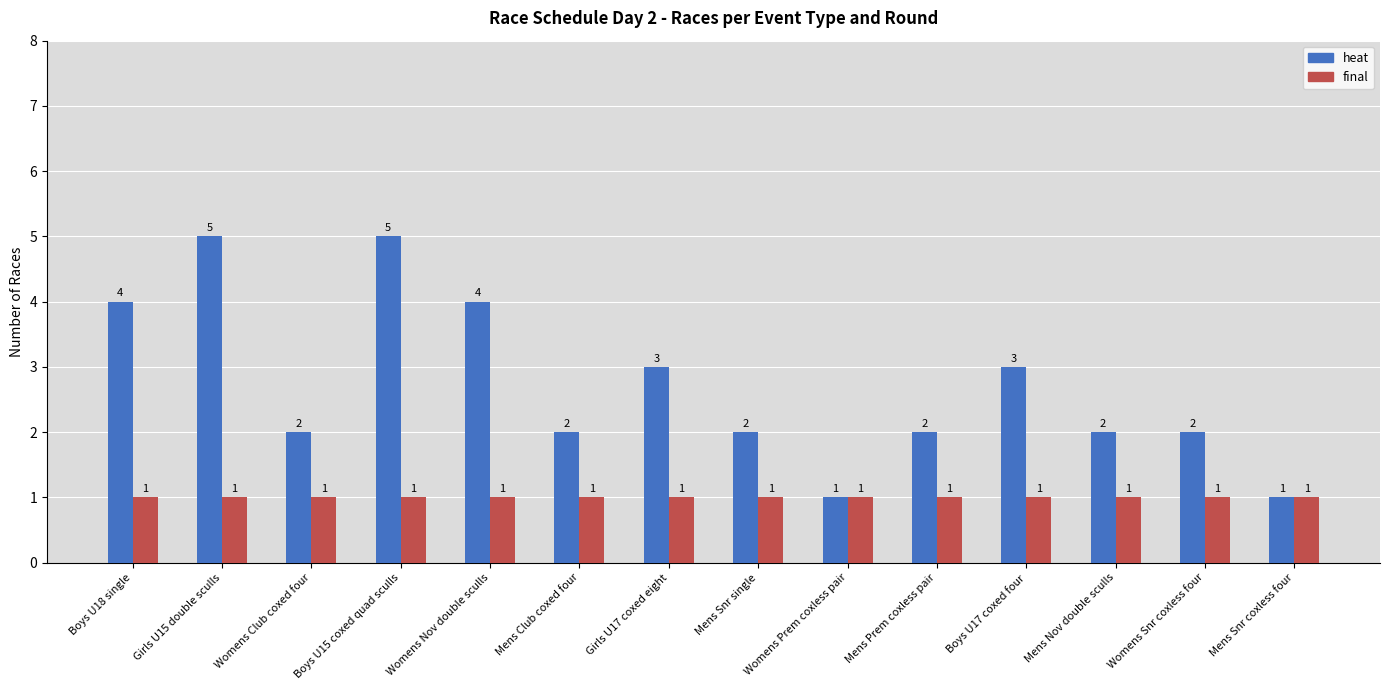

What is the difference between the maximum and second lowest values in the heat series?

4